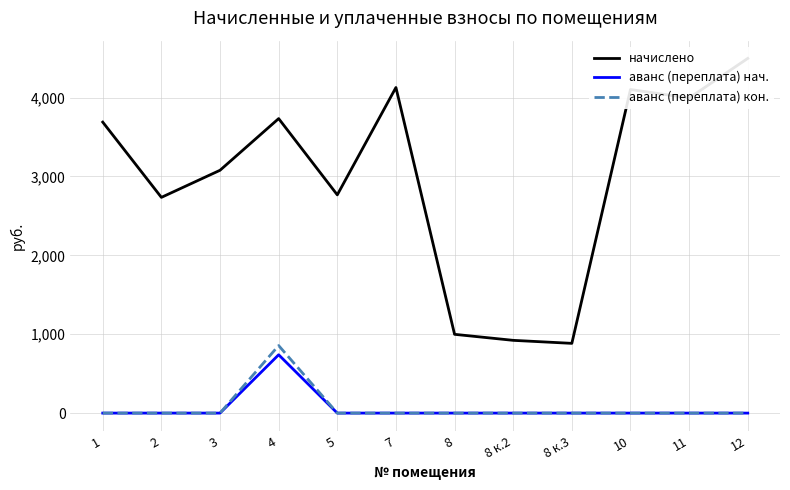

Which has a higher value, 11 or 8 к.3?

11